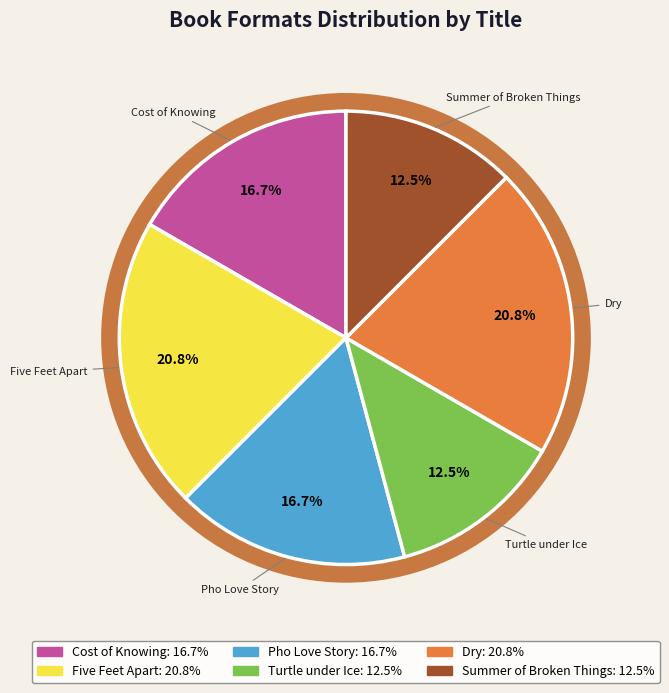

What percentage is the Cost of Knowing slice, to the nearest percent?

17%